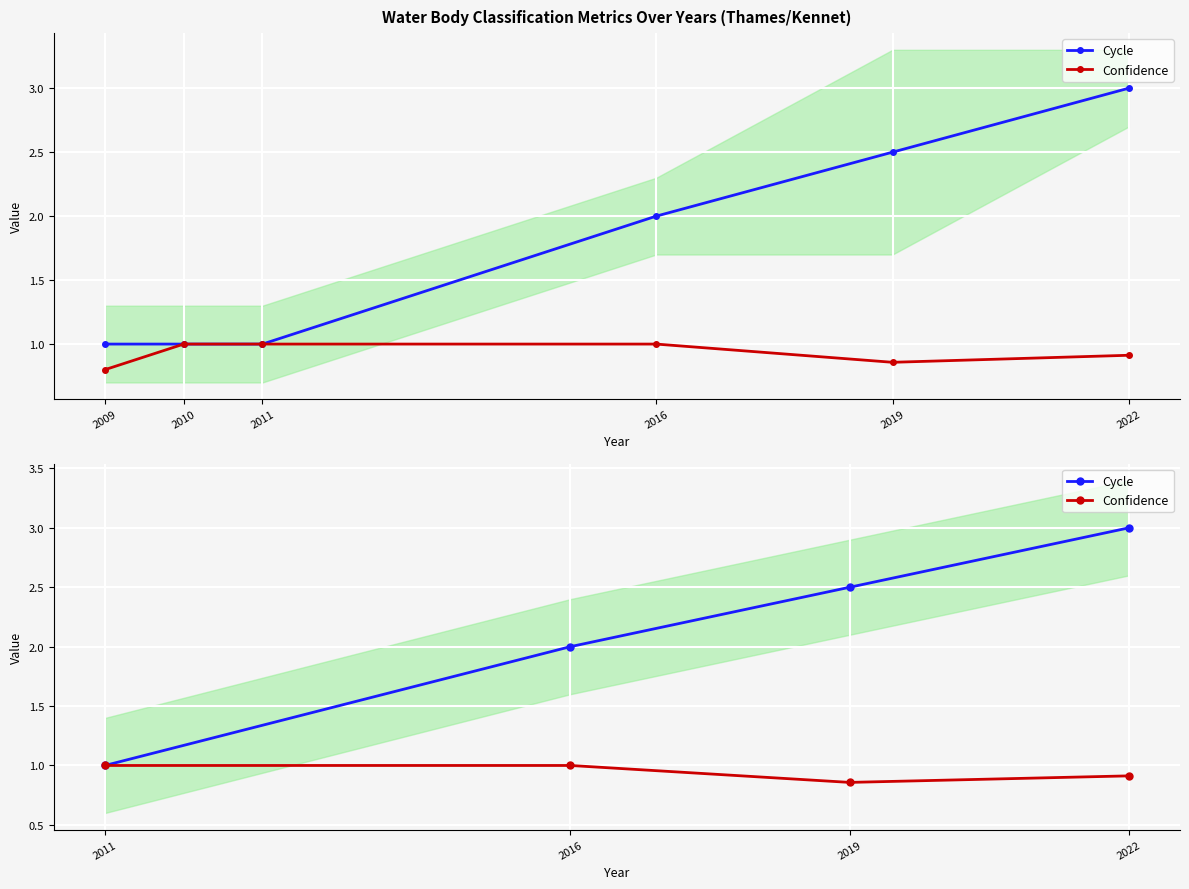

At how many categories does at least one series exceed 2?

2